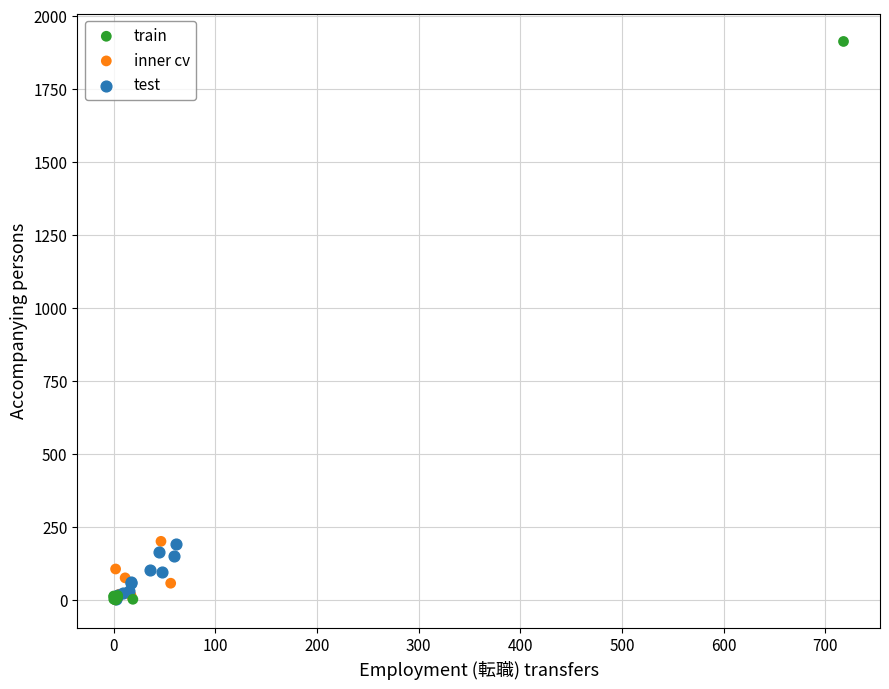

Which series reaches the maximum Y coordinate?

train